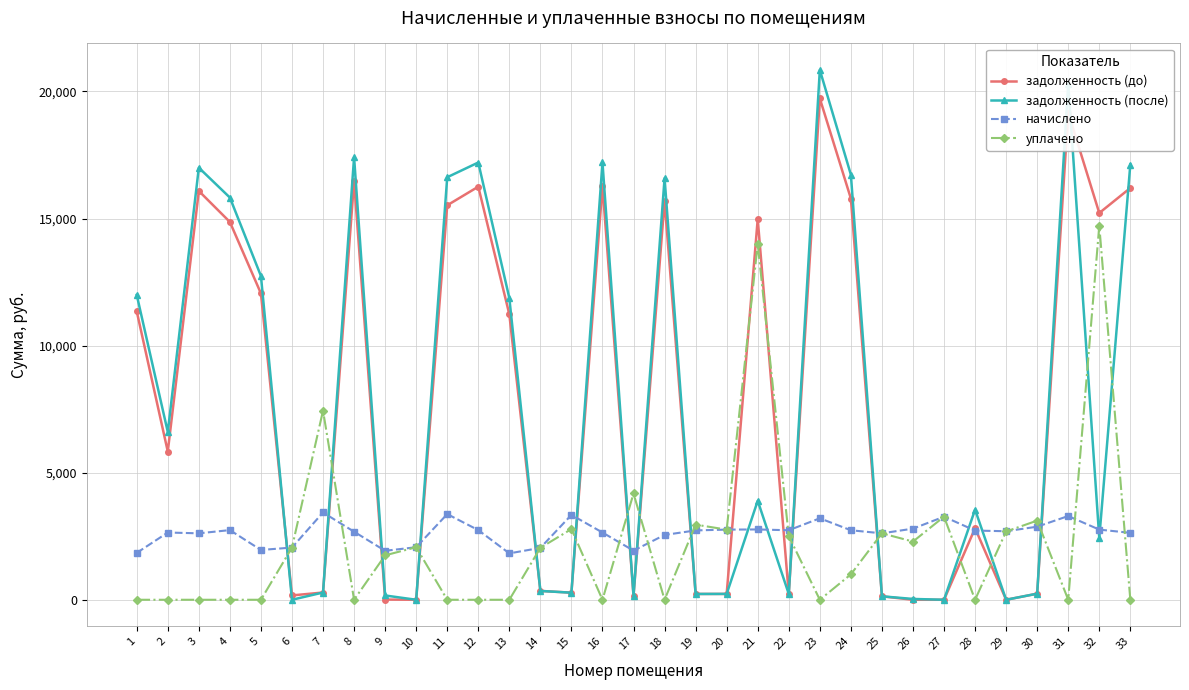

After their last crossing, which series has the higher values: задолженность (после) or задолженность (до)?

задолженность (после)